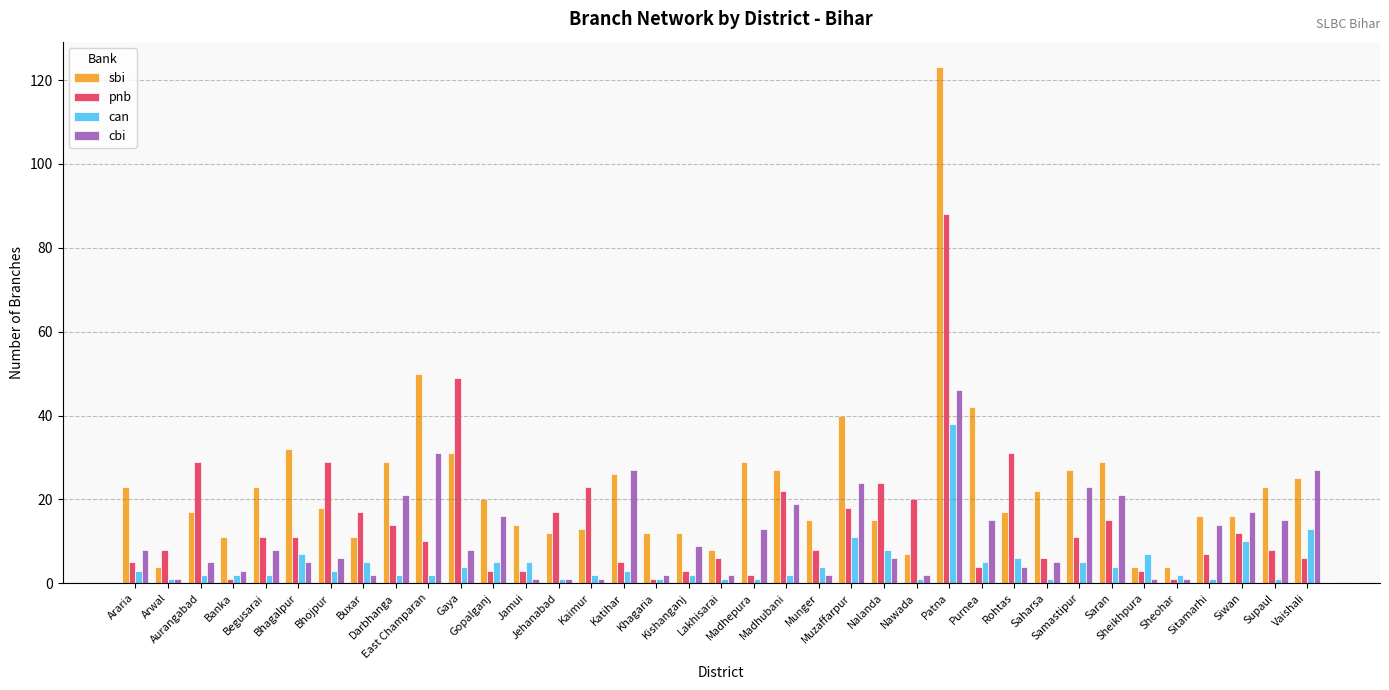

Is it true that can equals 7 at Sheikhpura?

True